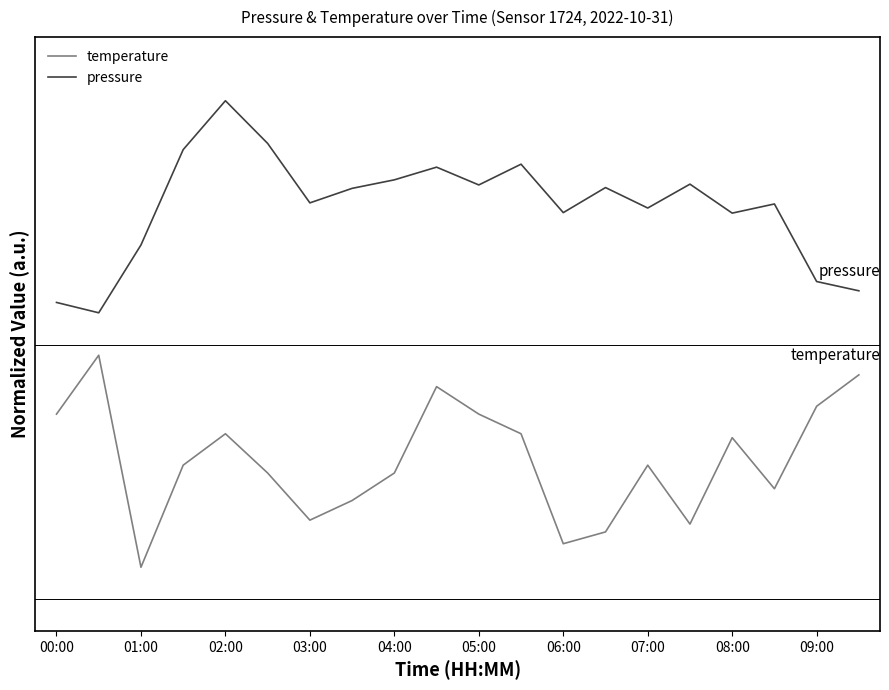

Which series has the largest range (max minus min)?

pressure